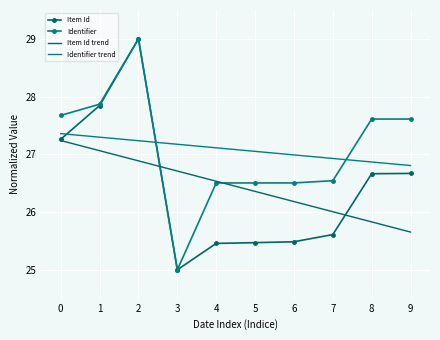

Reading left to right, extract all data points from this chart.

Item Id: 0=27.3	1=27.8	2=29.0	3=25.0	4=25.5	5=25.5	6=25.5	7=25.6	8=26.7	9=26.7
Identifier: 0=27.7	1=27.9	2=29.0	3=25.0	4=26.5	5=26.5	6=26.5	7=26.5	8=27.6	9=27.6
Item Id trend: 0=27.2	1=27.1	2=26.9	3=26.7	4=26.5	5=26.4	6=26.2	7=26.0	8=25.8	9=25.7
Identifier trend: 0=27.4	1=27.3	2=27.2	3=27.2	4=27.1	5=27.1	6=27.0	7=26.9	8=26.9	9=26.8